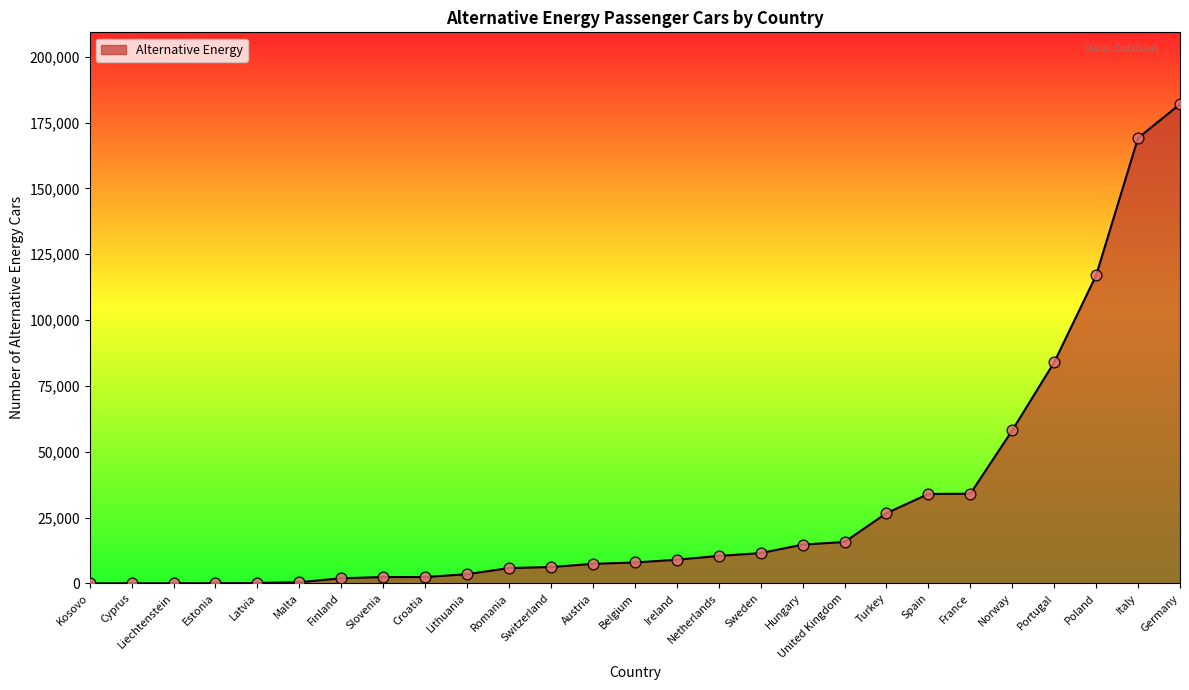

What is the change in value from Finland to Norway?

+56174